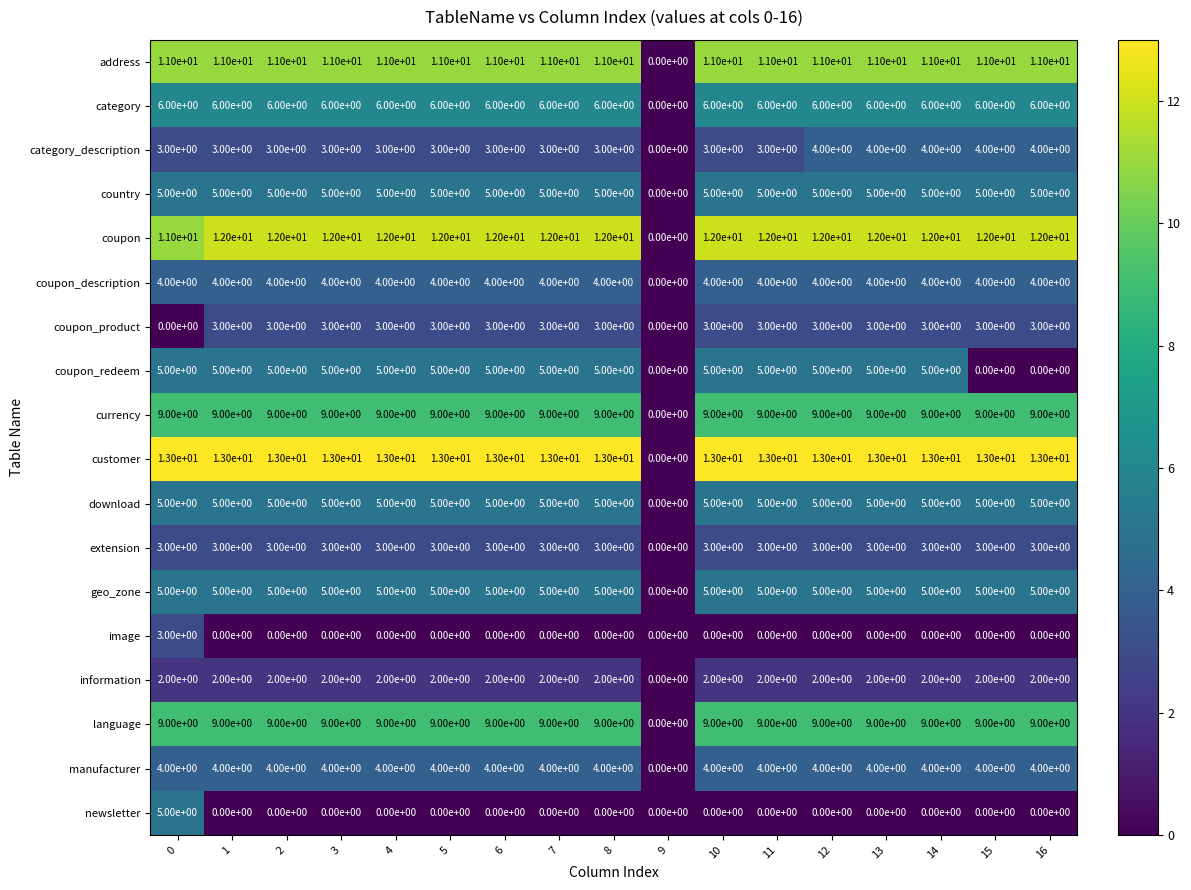

Which series changed the most between 2 and 12?

category_description